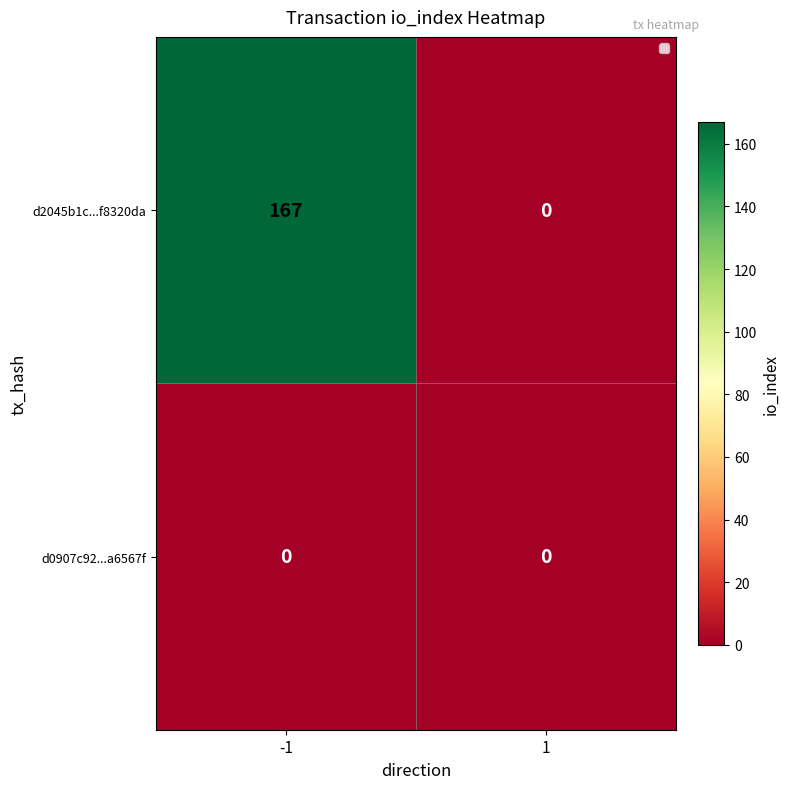

What is the highest value of the d2045b1c...f8320da series?

167